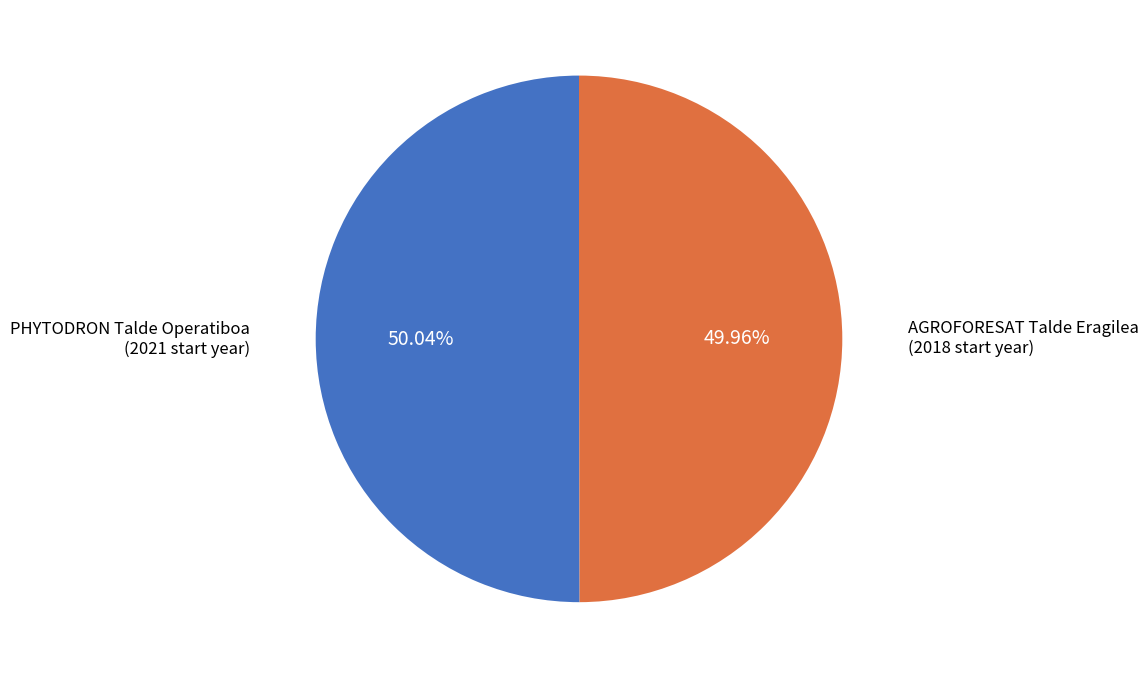

Is there any slice that represents more than half of the pie?

Yes